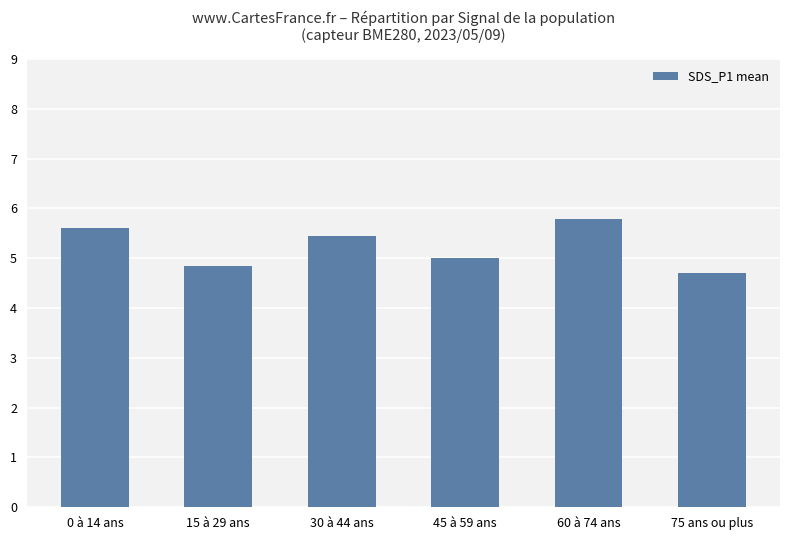

What is the value of the 6th bar from the left?

4.7